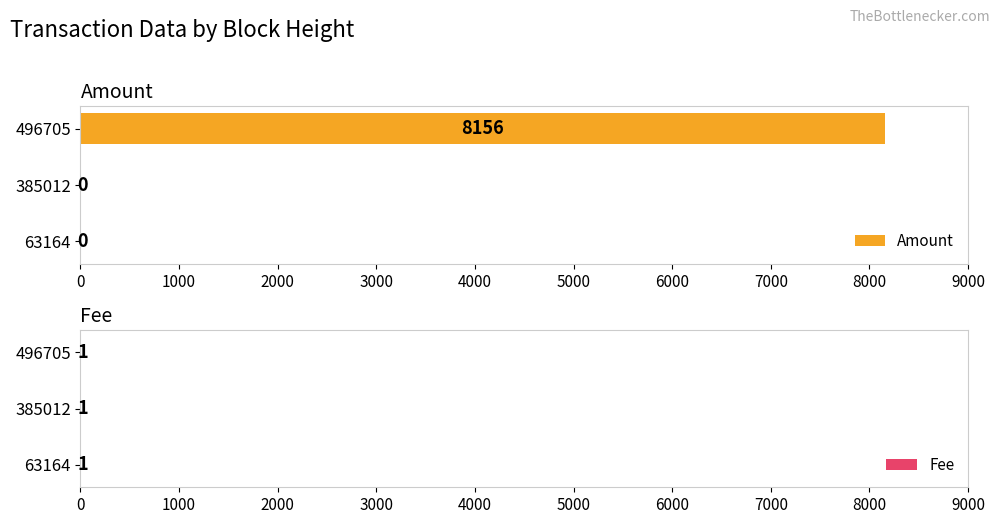

What is the sum of the Amount values at 496705 and 63164?

8156